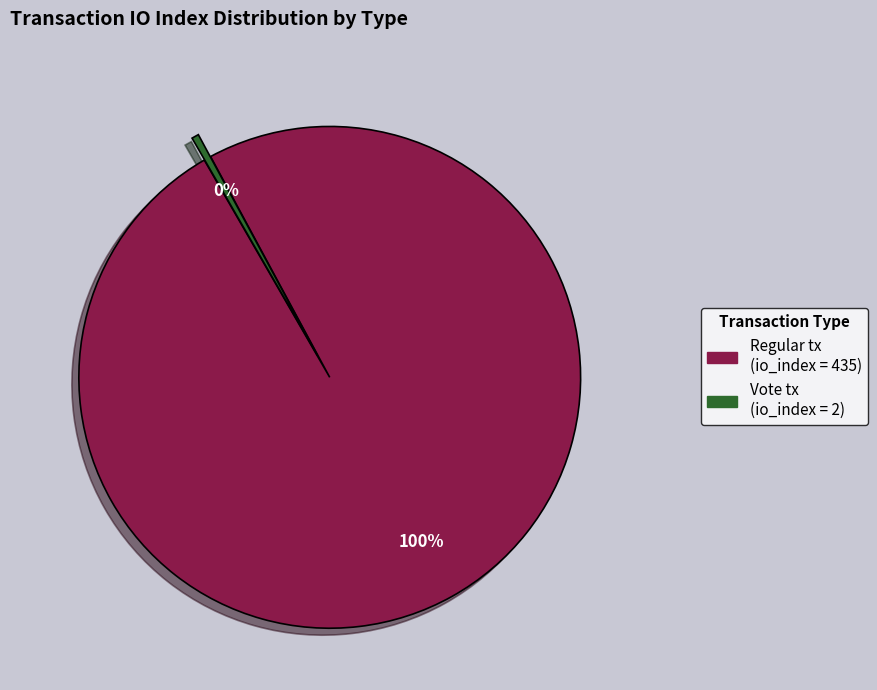

Is there a majority slice in this chart?

Yes